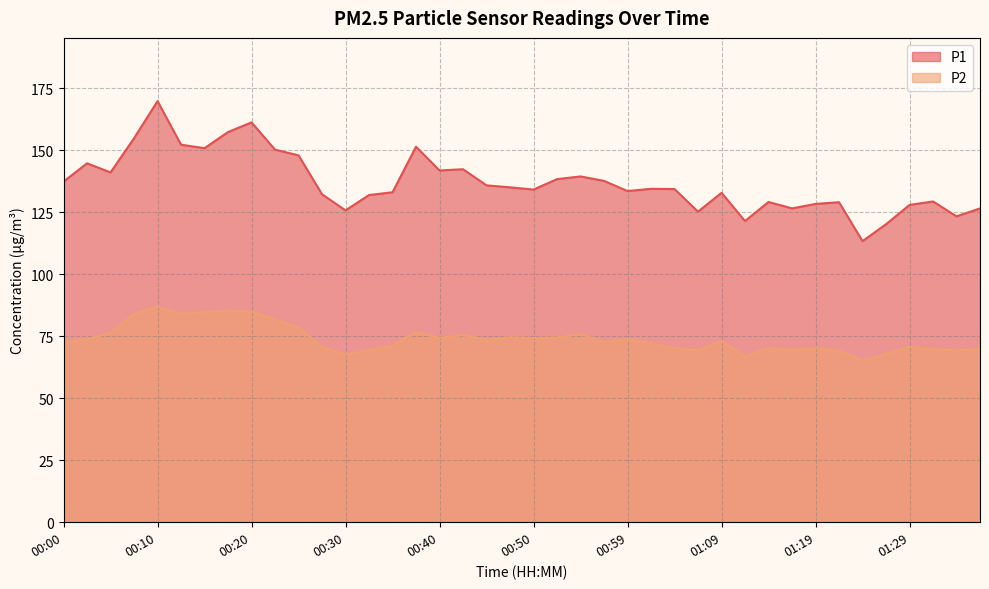

What is the value of the P2 point at the 13th from the left?

67.6